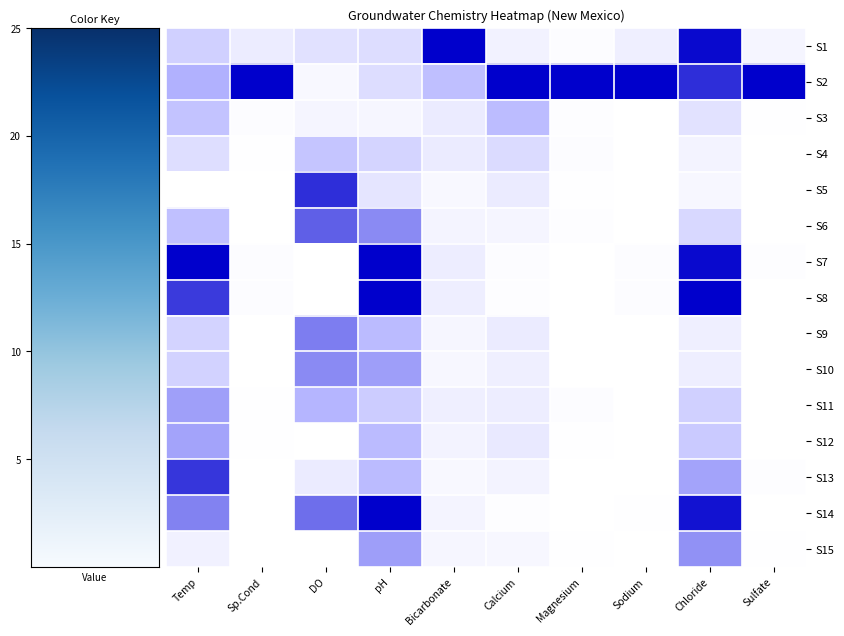

Reading left to right, what are all the values shown in this chart?

S1: Temp=0.3	Sp.Cond=0.1	DO=0.2	pH=0.2	Bicarbonate=1.0	Calcium=0.1	Magnesium=0.0	Sodium=0.1	Chloride=1.0	Sulfate=0.1
S2: Temp=0.5	Sp.Cond=1.0	DO=0.0	pH=0.2	Bicarbonate=0.4	Calcium=1.0	Magnesium=1.0	Sodium=1.0	Chloride=0.9	Sulfate=1.0
S3: Temp=0.4	Sp.Cond=0.0	DO=0.1	pH=0.1	Bicarbonate=0.1	Calcium=0.4	Magnesium=0.0	Sodium=0.0	Chloride=0.2	Sulfate=0.0
S4: Temp=0.2	Sp.Cond=0.0	DO=0.4	pH=0.3	Bicarbonate=0.1	Calcium=0.2	Magnesium=0.0	Sodium=0.0	Chloride=0.1	Sulfate=0.0
S5: Temp=0.0	Sp.Cond=0.0	DO=0.9	pH=0.2	Bicarbonate=0.0	Calcium=0.1	Magnesium=0.0	Sodium=0.0	Chloride=0.1	Sulfate=0.0
S6: Temp=0.4	Sp.Cond=0.0	DO=0.7	pH=0.6	Bicarbonate=0.1	Calcium=0.1	Magnesium=0.0	Sodium=0.0	Chloride=0.3	Sulfate=0.0
S7: Temp=1.0	Sp.Cond=0.0	DO=0.0	pH=1.0	Bicarbonate=0.1	Calcium=0.0	Magnesium=0.0	Sodium=0.0	Chloride=1.0	Sulfate=0.0
S8: Temp=0.8	Sp.Cond=0.0	DO=0.0	pH=1.0	Bicarbonate=0.1	Calcium=0.0	Magnesium=0.0	Sodium=0.0	Chloride=1.0	Sulfate=0.0
S9: Temp=0.3	Sp.Cond=0.0	DO=0.6	pH=0.4	Bicarbonate=0.1	Calcium=0.1	Magnesium=0.0	Sodium=0.0	Chloride=0.1	Sulfate=0.0
S10: Temp=0.3	Sp.Cond=0.0	DO=0.6	pH=0.6	Bicarbonate=0.0	Calcium=0.1	Magnesium=0.0	Sodium=0.0	Chloride=0.1	Sulfate=0.0
S11: Temp=0.6	Sp.Cond=0.0	DO=0.5	pH=0.3	Bicarbonate=0.1	Calcium=0.1	Magnesium=0.0	Sodium=0.0	Chloride=0.3	Sulfate=0.0
S12: Temp=0.5	Sp.Cond=0.0	DO=0.0	pH=0.4	Bicarbonate=0.1	Calcium=0.1	Magnesium=0.0	Sodium=0.0	Chloride=0.3	Sulfate=0.0
S13: Temp=0.8	Sp.Cond=0.0	DO=0.1	pH=0.4	Bicarbonate=0.0	Calcium=0.1	Magnesium=0.0	Sodium=0.0	Chloride=0.5	Sulfate=0.0
S14: Temp=0.6	Sp.Cond=0.0	DO=0.7	pH=1.0	Bicarbonate=0.1	Calcium=0.0	Magnesium=0.0	Sodium=0.0	Chloride=0.9	Sulfate=0.0
S15: Temp=0.1	Sp.Cond=0.0	DO=0.0	pH=0.6	Bicarbonate=0.1	Calcium=0.1	Magnesium=0.0	Sodium=0.0	Chloride=0.6	Sulfate=0.0